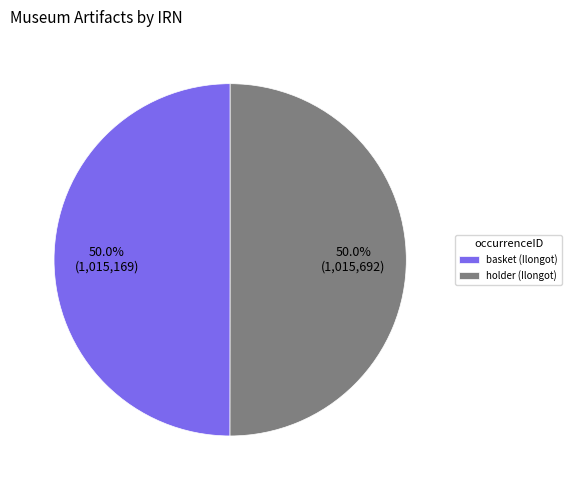

What is the ratio of the value at holder (Ilongot) to the value at basket (Ilongot)?

1.0